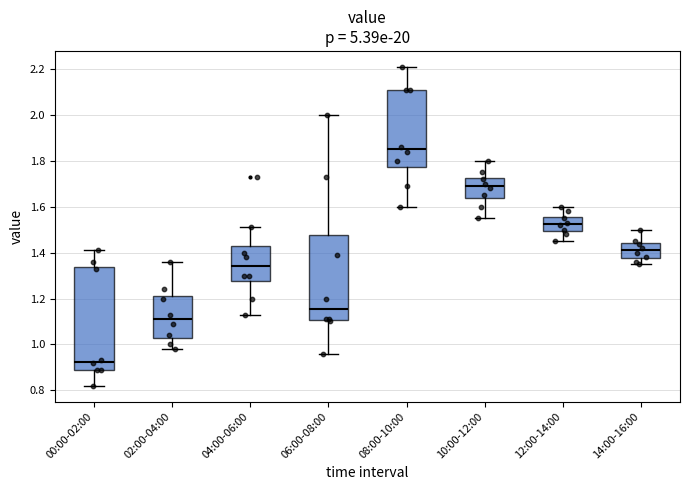

Which box has the highest median line?

08:00-10:00